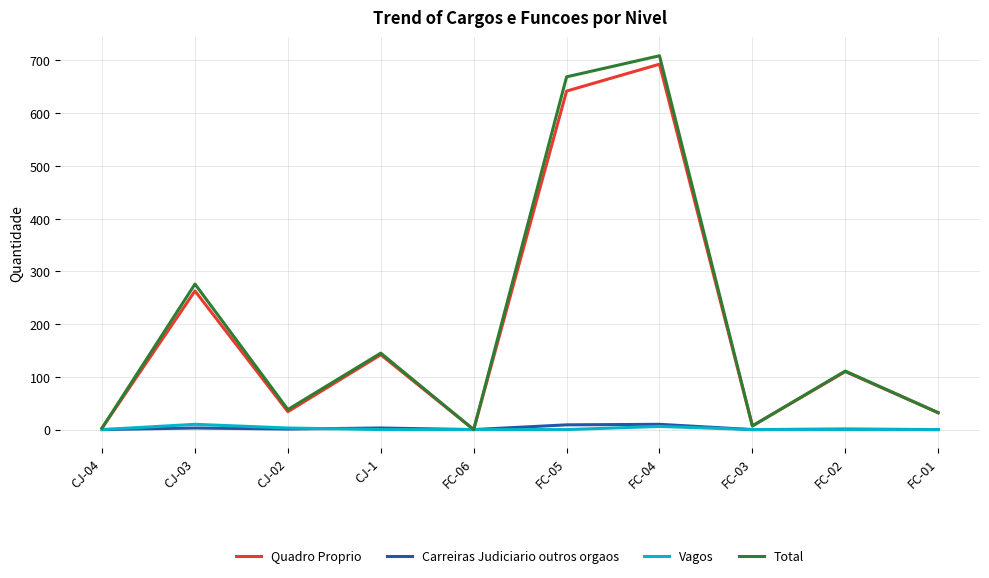

Which series has the widest spread of values?

Total